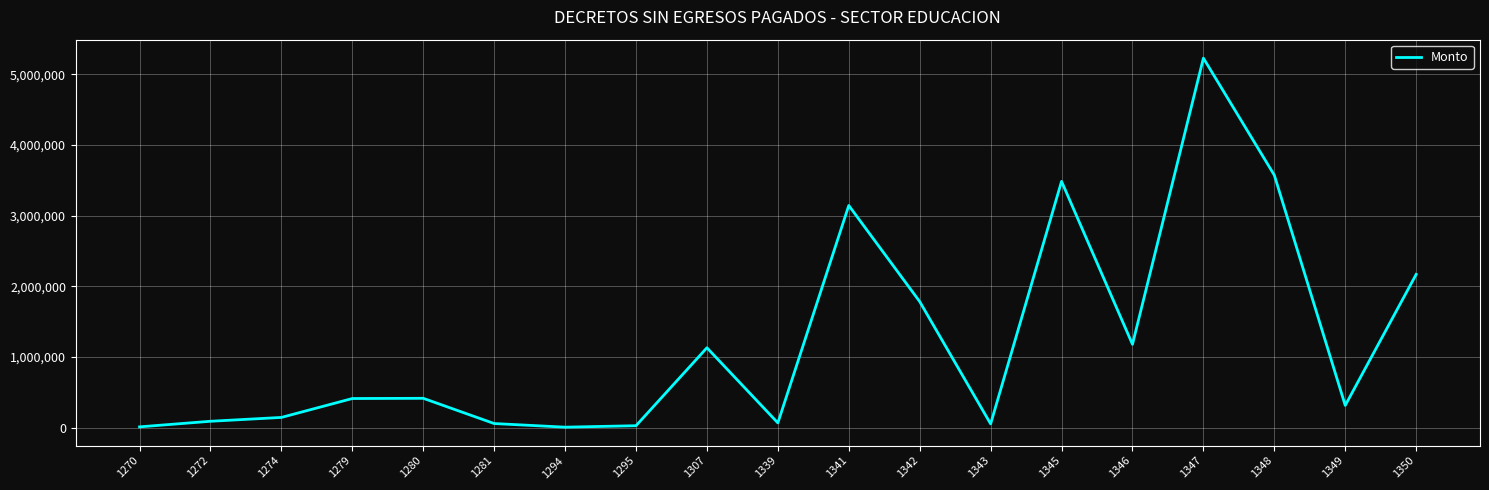

What is the sum of all values?

23327576